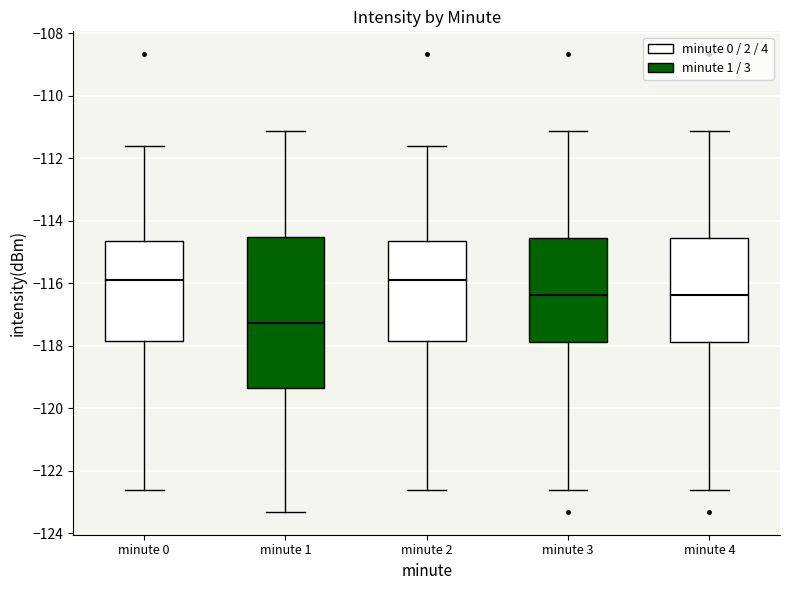

Which box is the tallest, from its lower edge to its upper edge?

minute 1